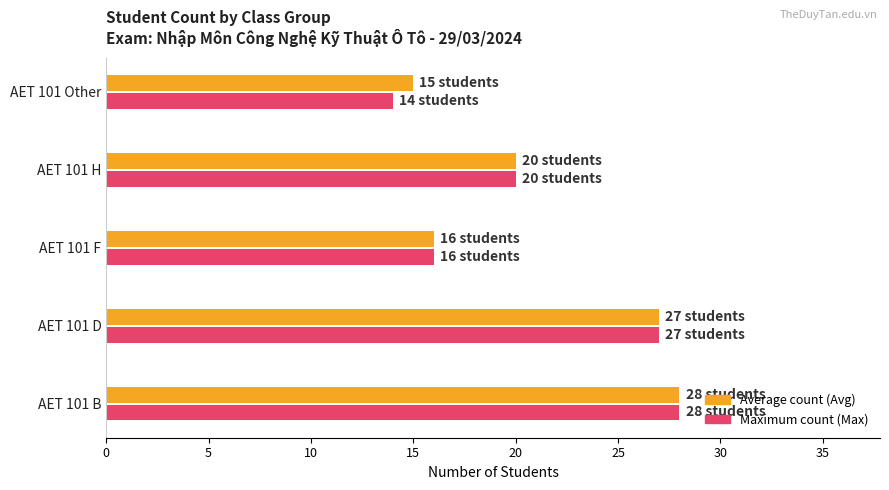

At which category is the sum across all series the highest?

AET 101 B